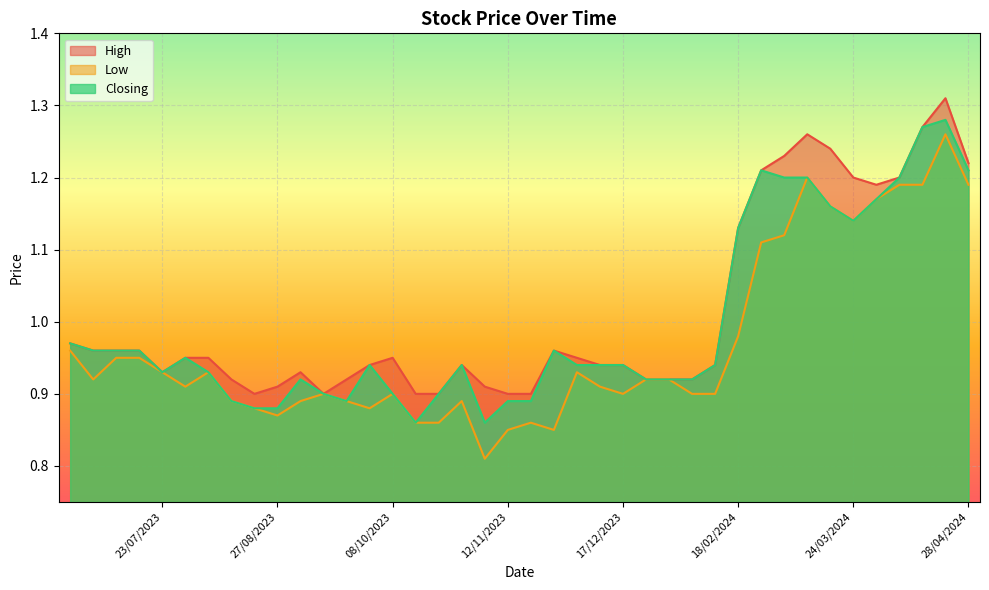

What is the approximate value of High at 04/02/2024?

0.9